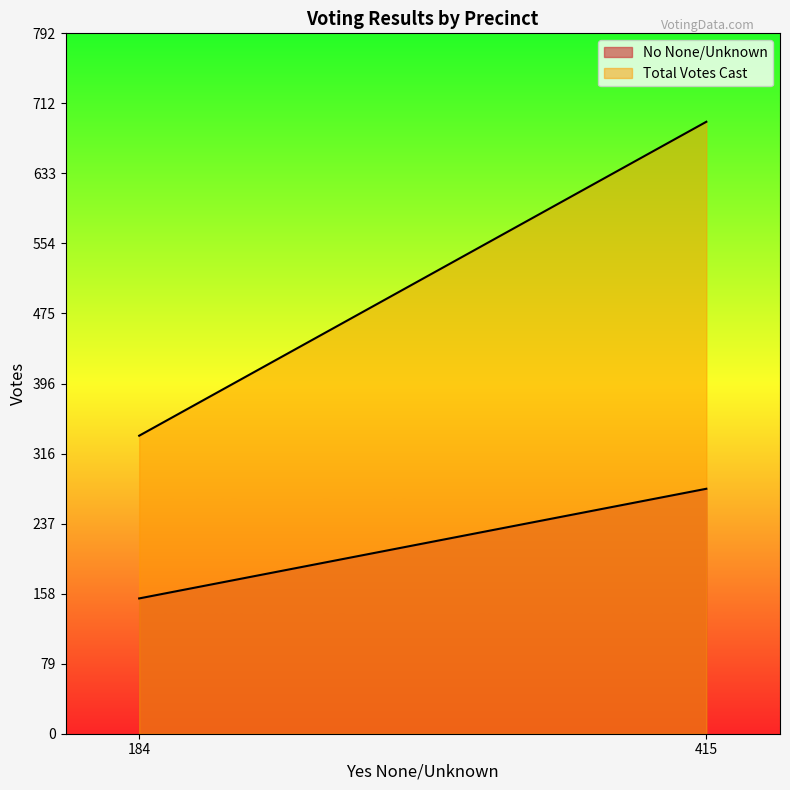

Does the chart have visible grid lines?

No